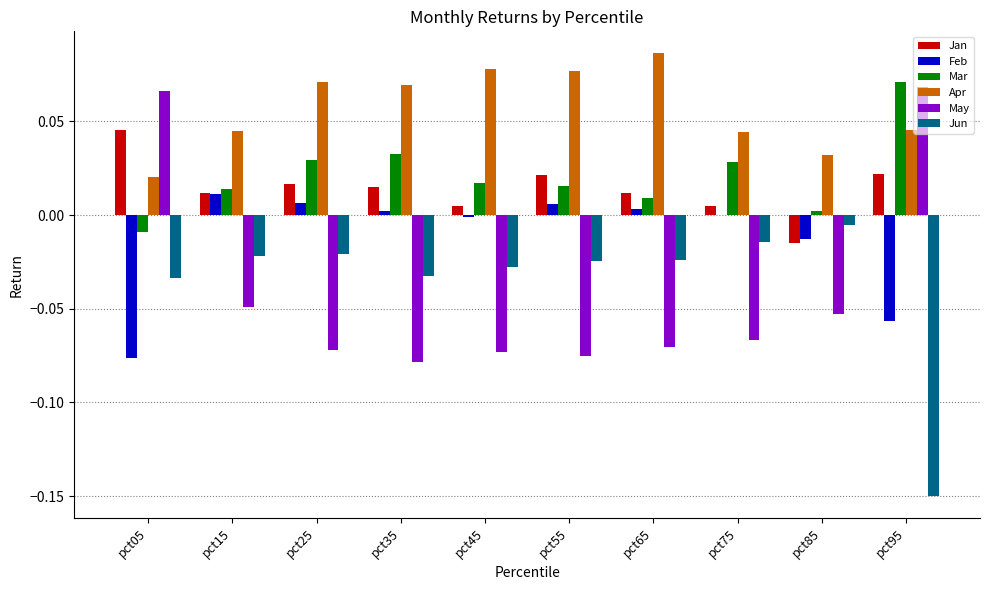

Between pct25 and pct65, which series saw the biggest shift?

Mar